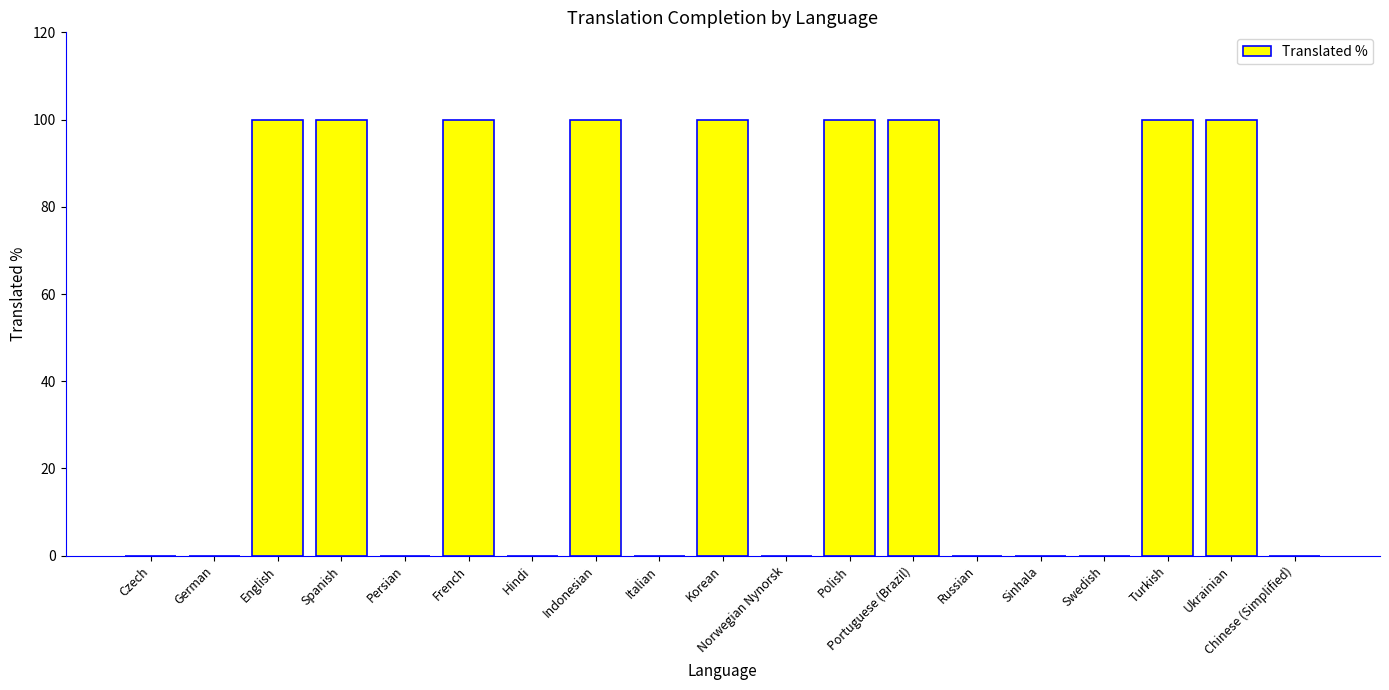

Are the bars horizontal?

No